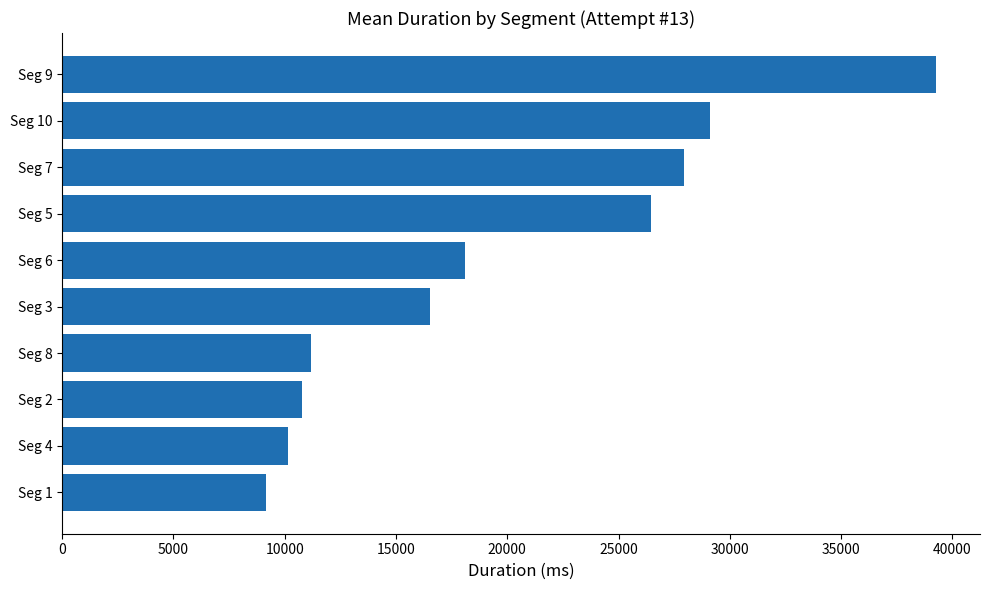

Where is the data nearest to the value 24231?

Seg 5